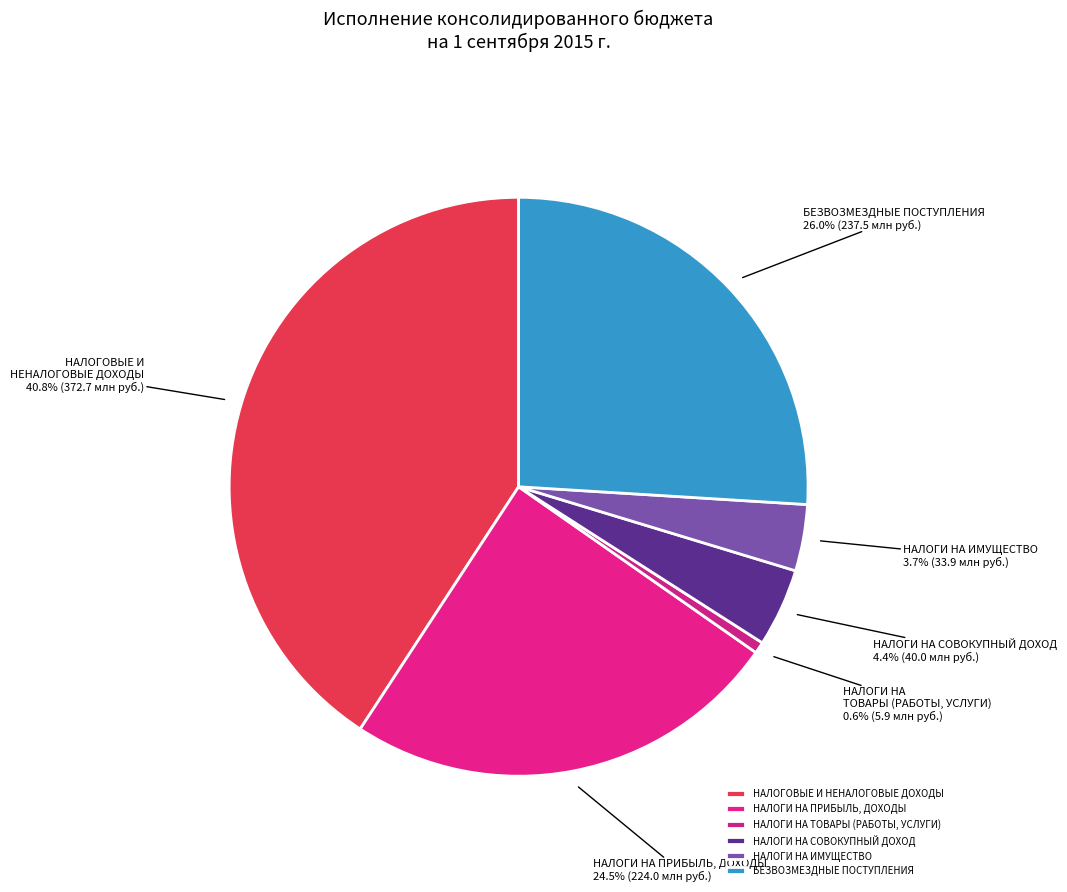

To the nearest percent, what is the average slice percentage?

17%